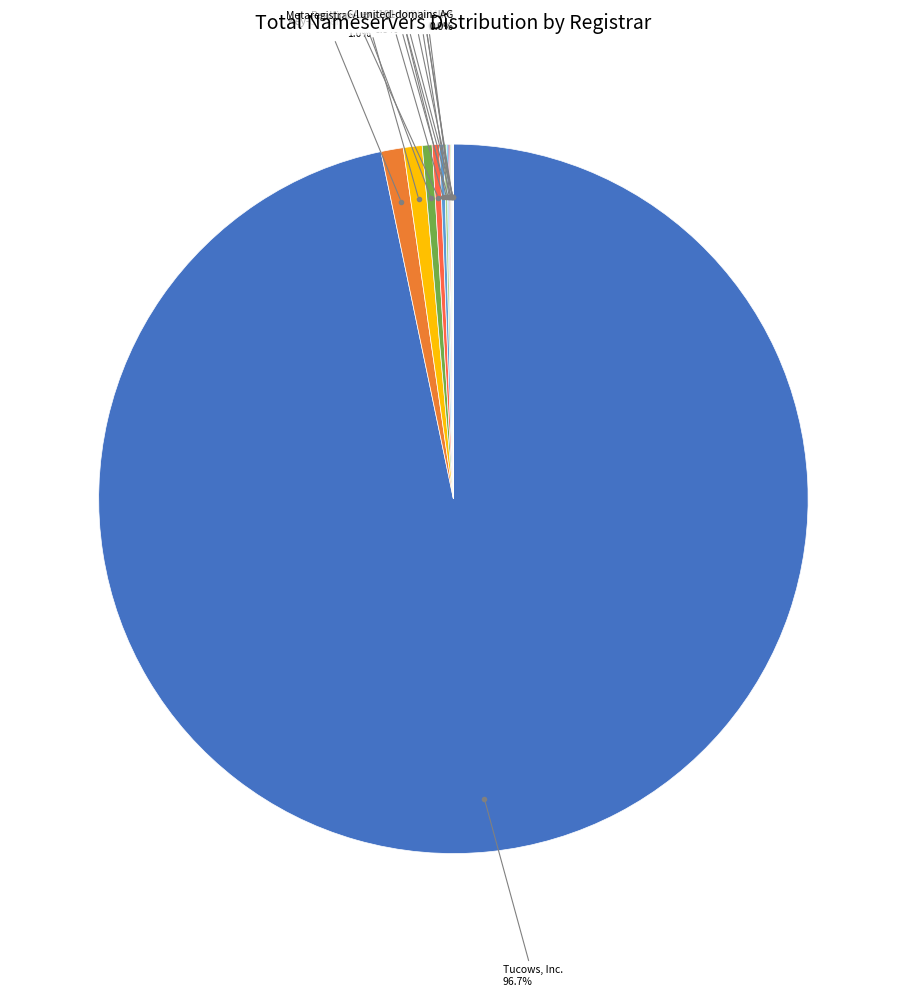

Rank the categories by value from lowest to highest.

united-domains AG, 101domain, Inc, 1API GMBH, GANDI SAS, Lexsynergy Limited, PDR Ltd., Cronon AG, Ascio Technologies, NameWeb BVBA, Godaddy.com, LLC, Metaregistrar BV Applications, Realtime Register B.V., Registrar.eu, Key-Systems LLC, Tucows, Inc.